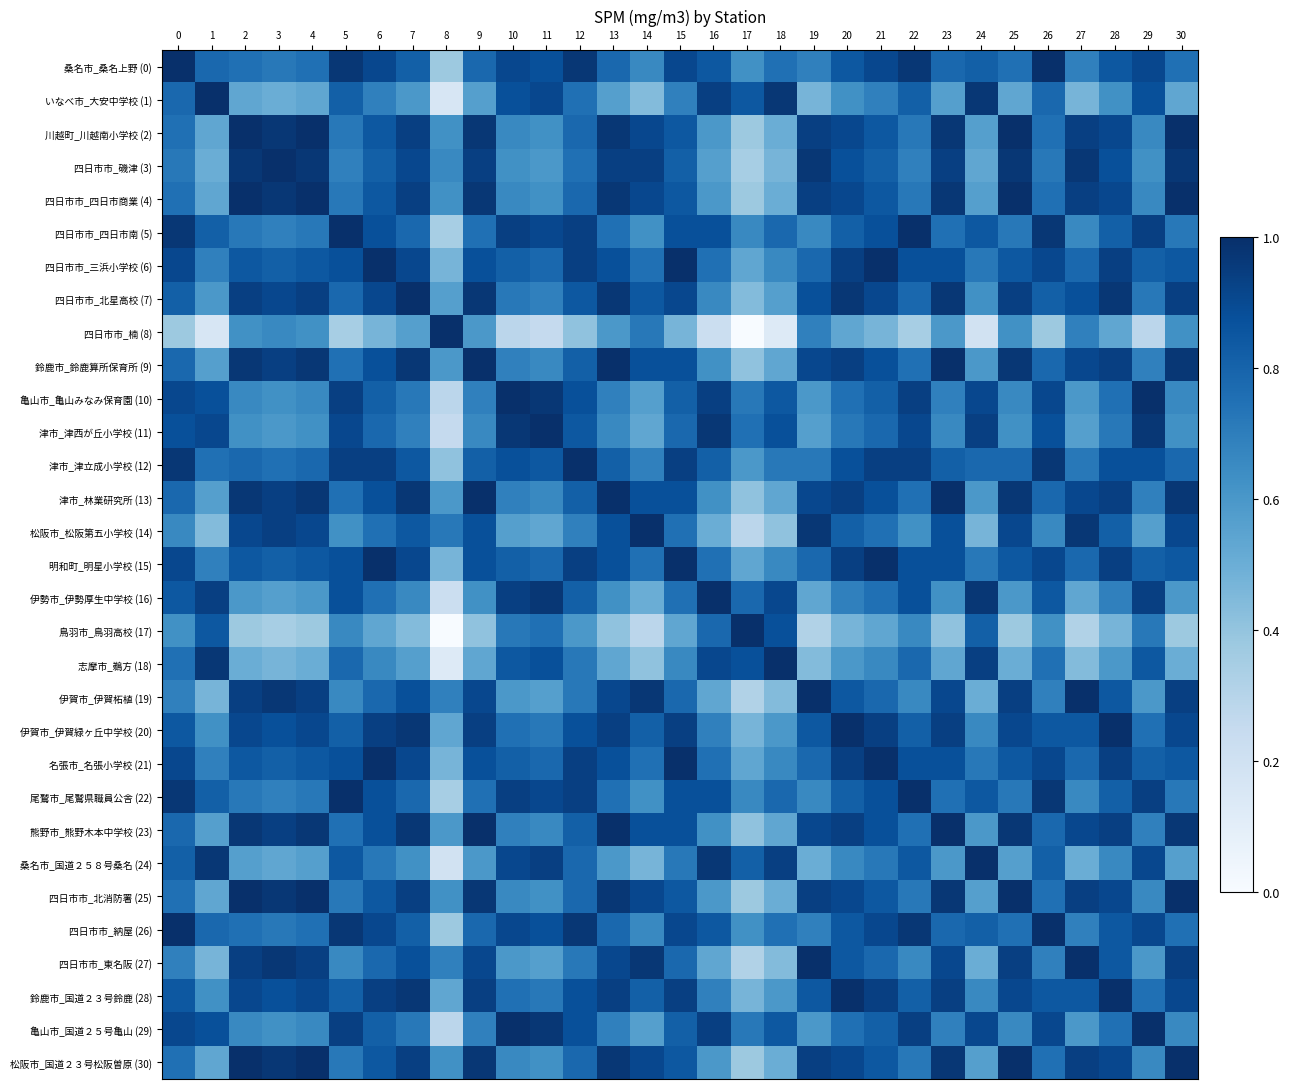

Which series has the largest range (max minus min)?

四日市市_楠 (8)